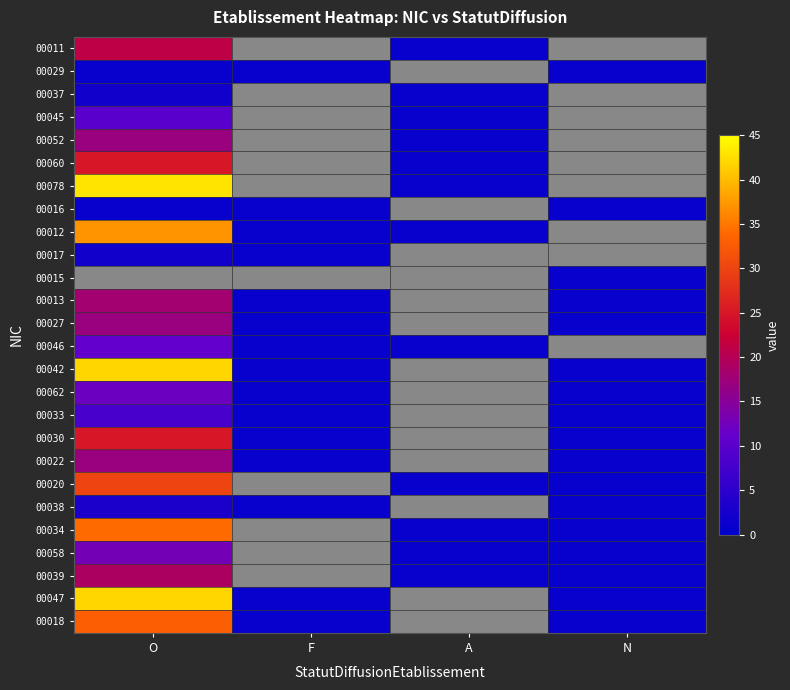

Is it true that 00029 equals 1.0 at O?

True